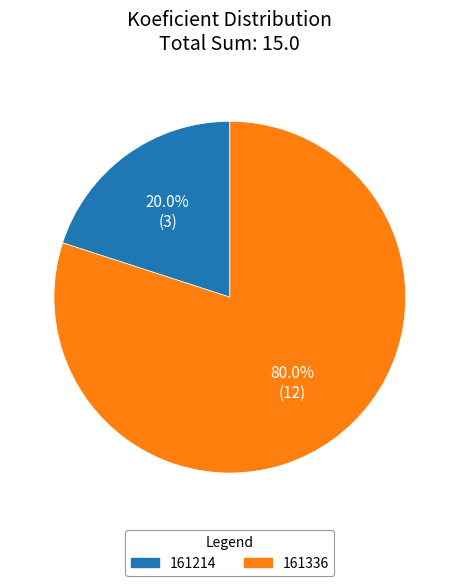

Is the sum of 161214 and 161336 greater than half?

Yes